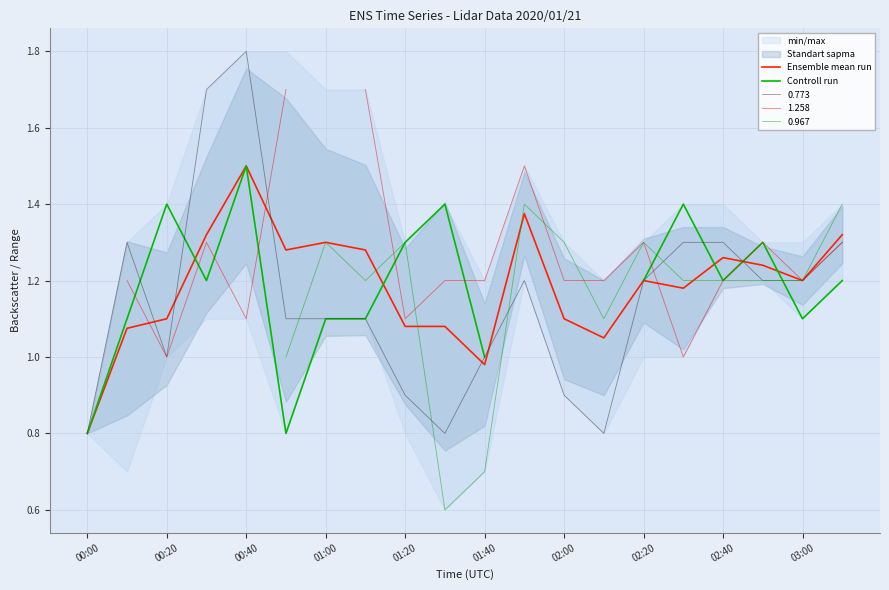

Which category has the lowest value in the Ensemble mean run series?

00:00